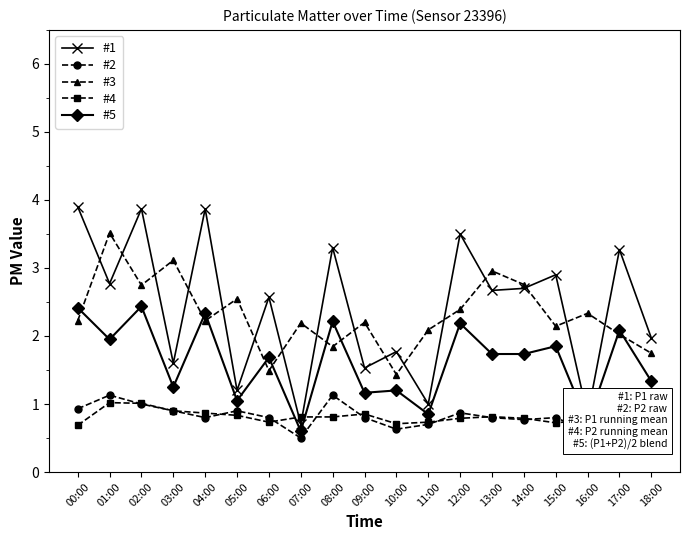

What are all the series names shown in the legend?

#1, #2, #3, #4, #5